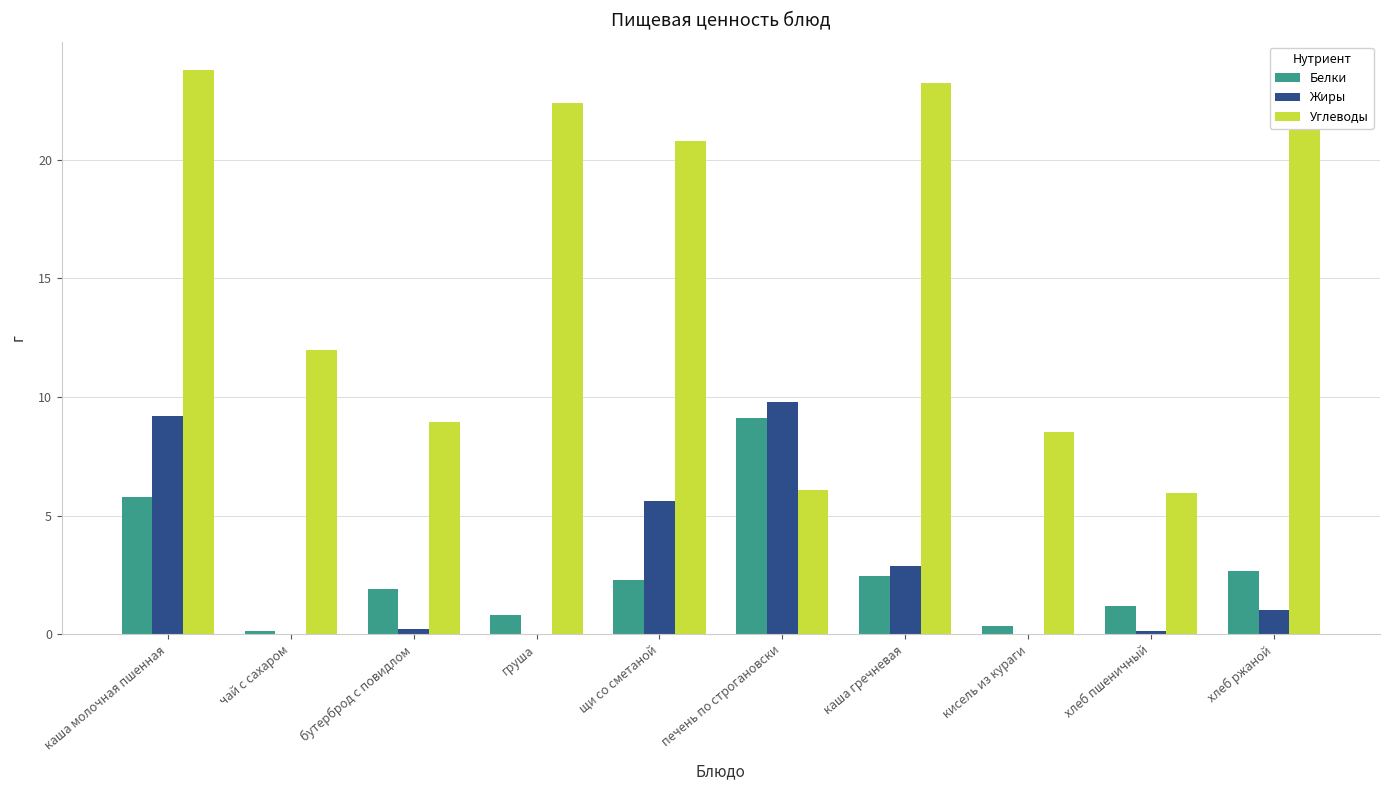

Which series has the largest range (max minus min)?

Углеводы